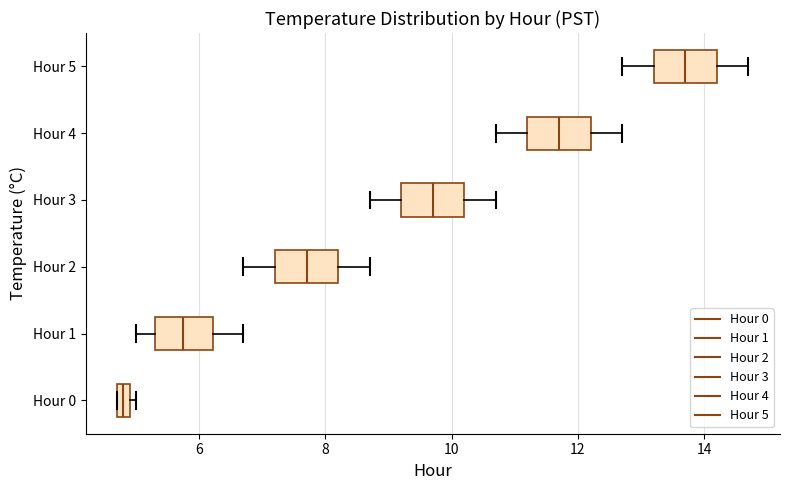

Which box's median line is the furthest to the left?

Hour 0